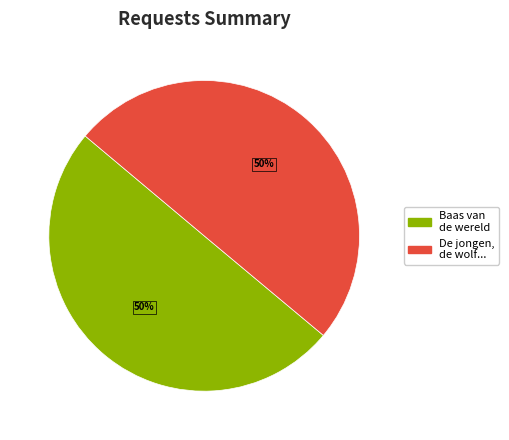

To the nearest percent, what is the average slice percentage?

50%